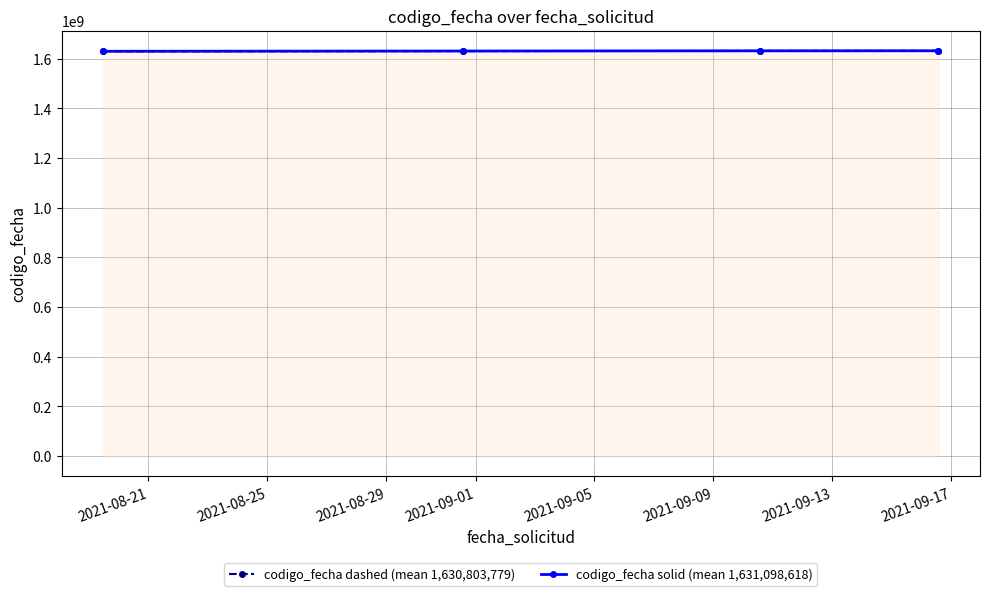

What is the highest value of the codigo_fecha solid (mean 1,631,098,618) series?

1631813193.0